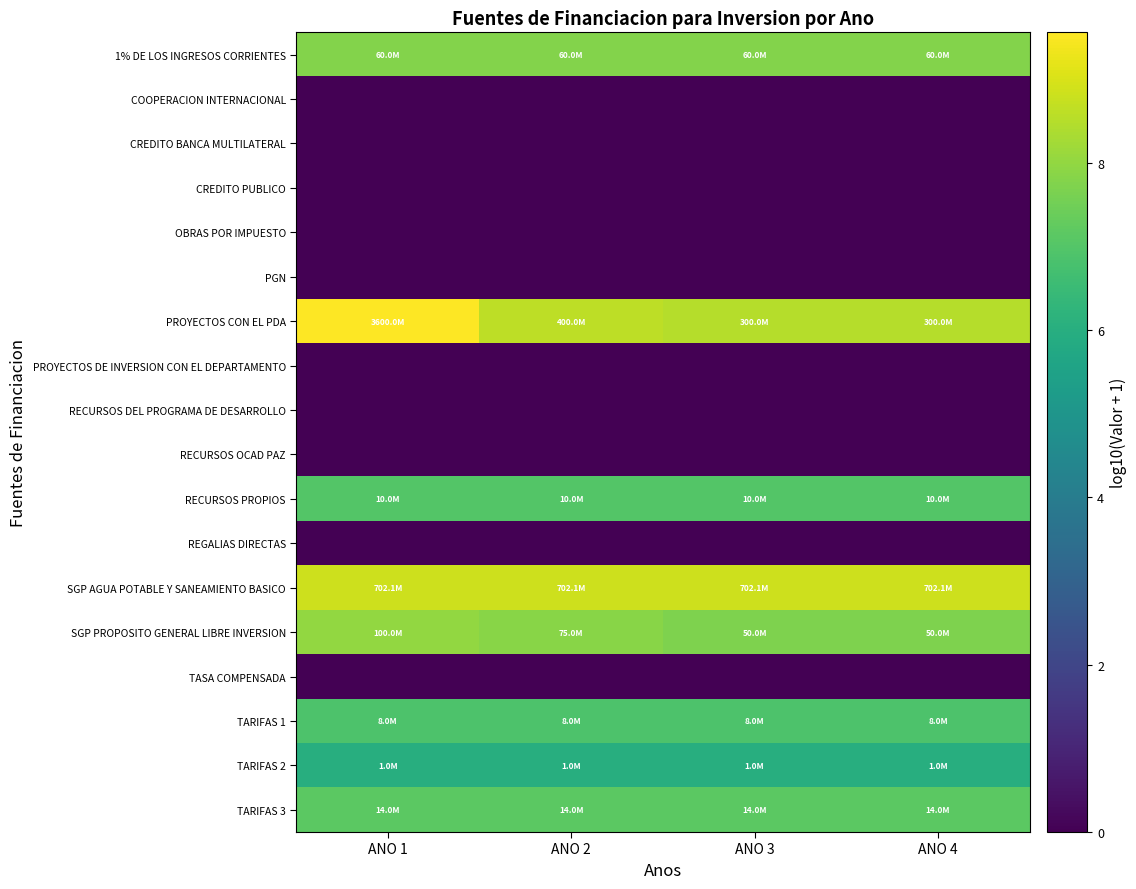

What is the spread (max minus min) of values at ANO 1?

9.6